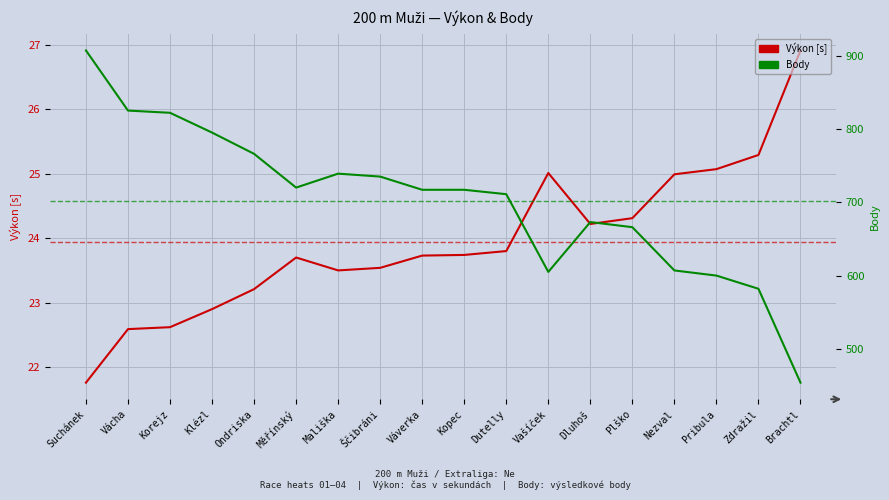

At how many categories does at least one series exceed 678?

11